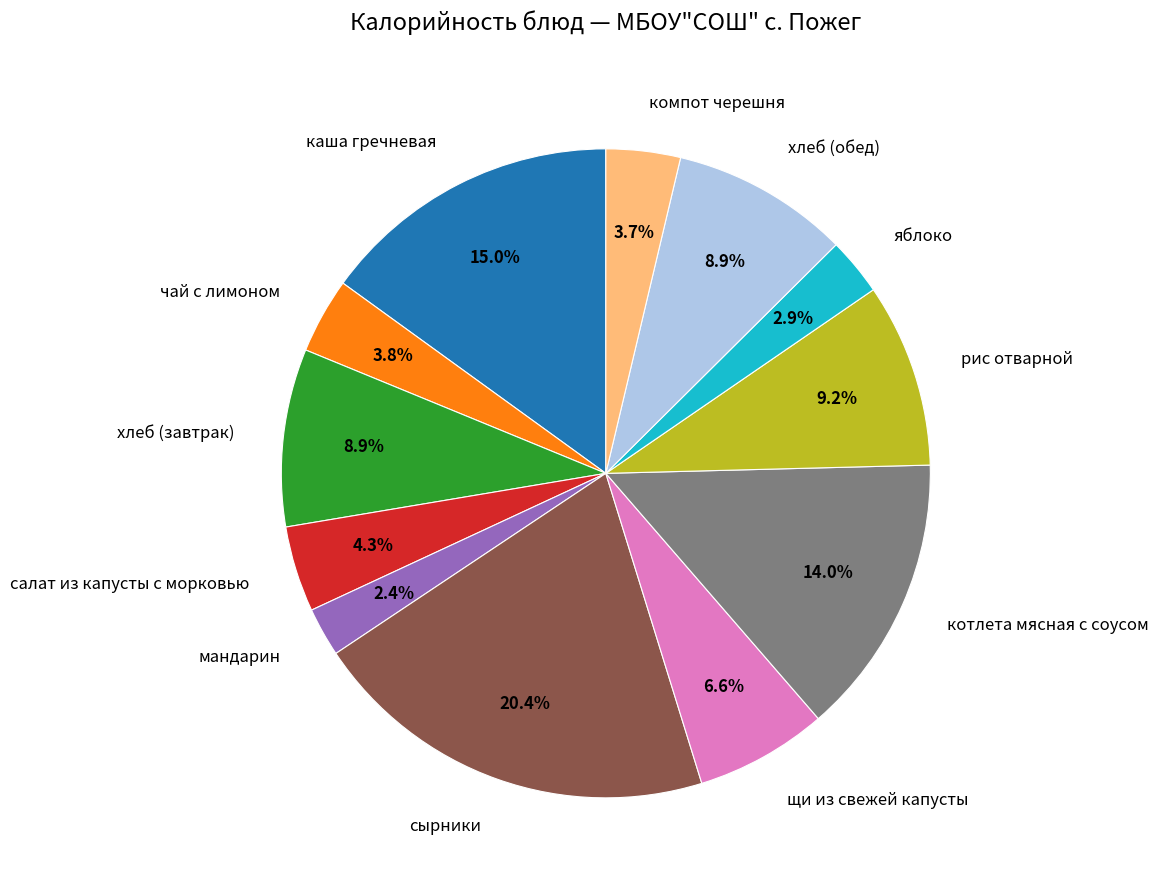

Does котлета мясная с соусом account for over 50% of the chart?

No